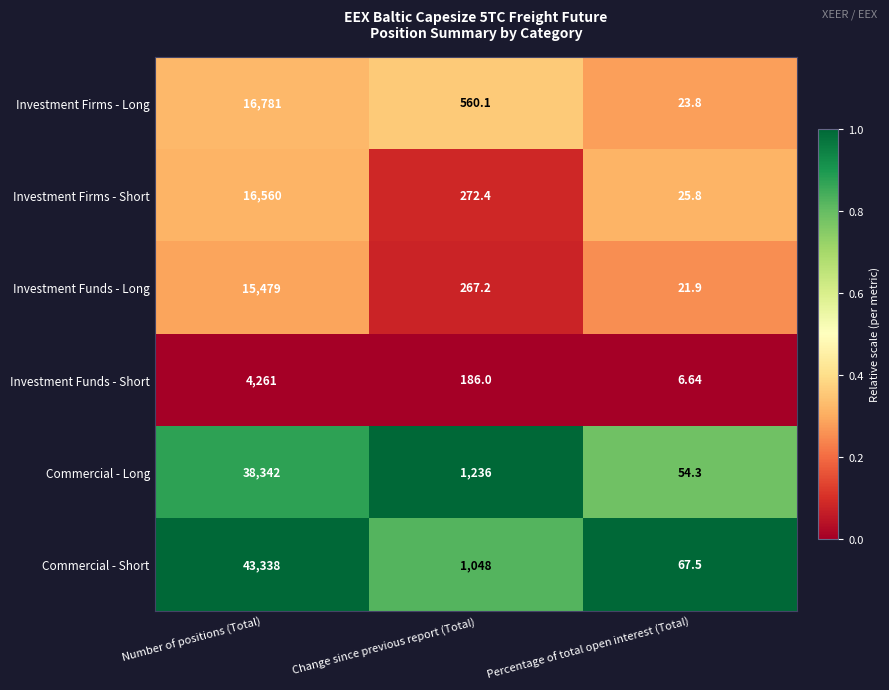

Where does the Commercial - Long series first go above 1236?

Number of positions (Total)